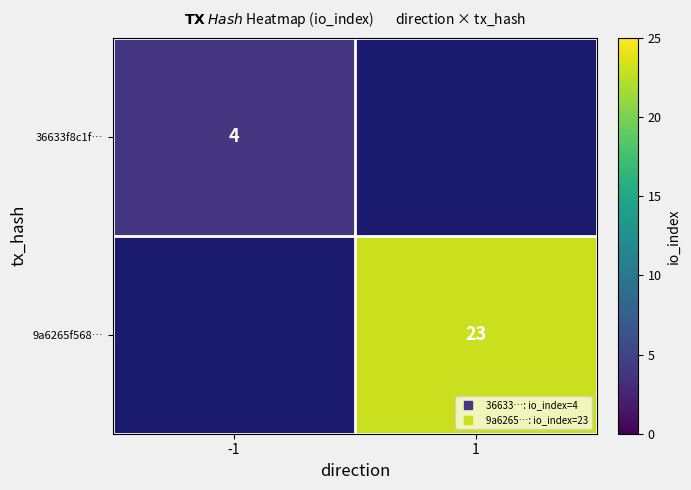

List the labels in order of 36633f8c1f… value, largest first.

-1, 1